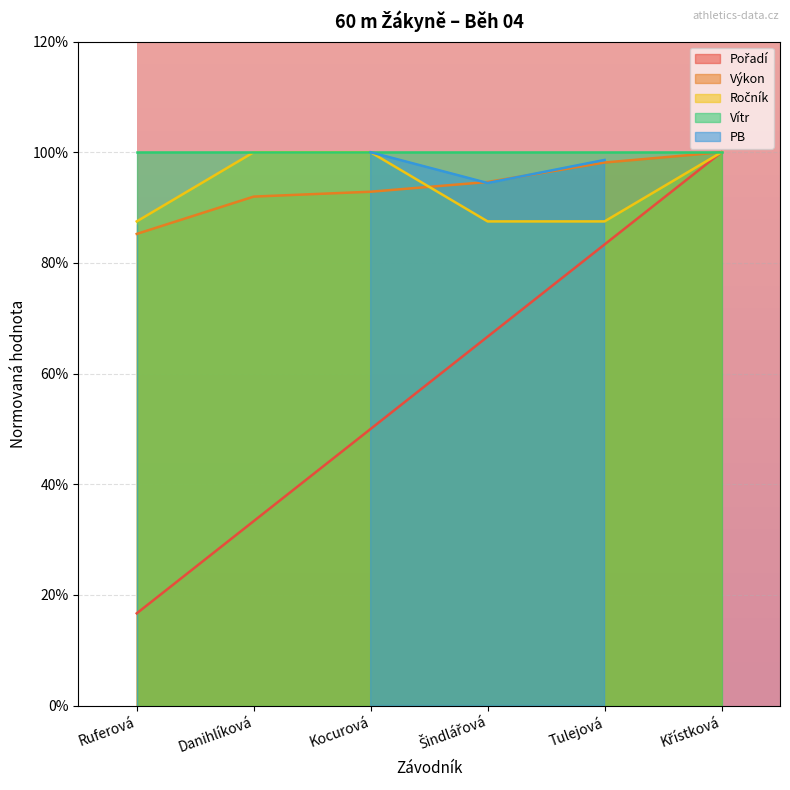

True or false: Ročník has more than 1 interior local peaks.

False